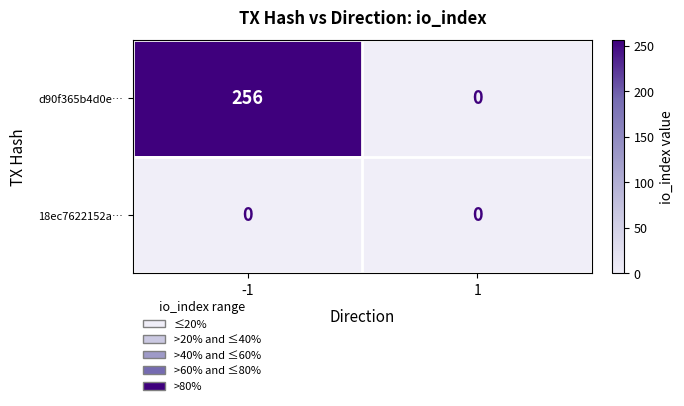

List the series in order of their peak value, lowest first.

18ec7622152a…, d90f365b4d0e…